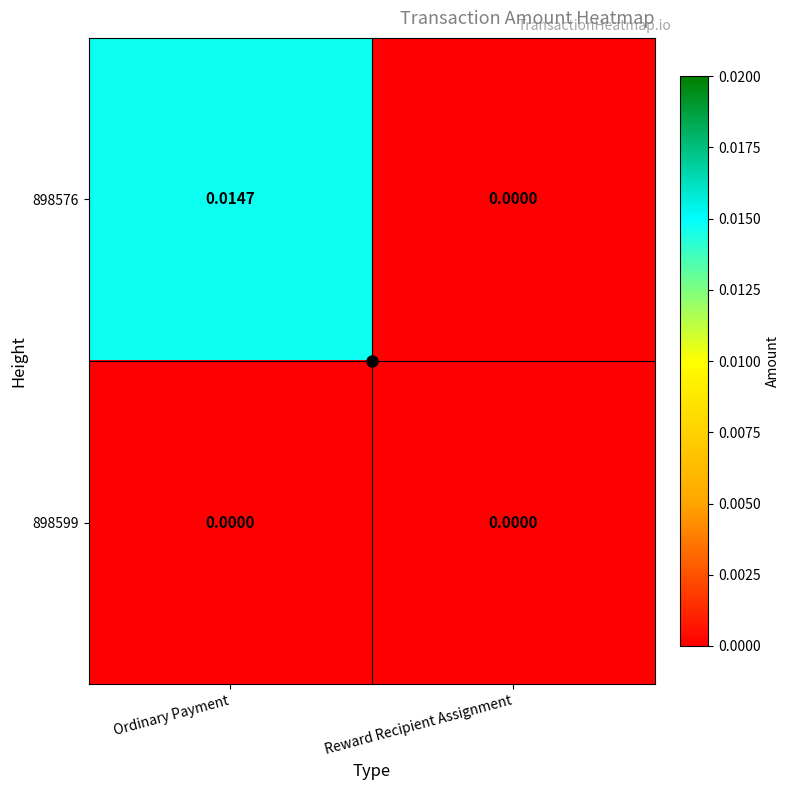

Which category has the lowest value in the 898576 series?

Reward Recipient Assignment